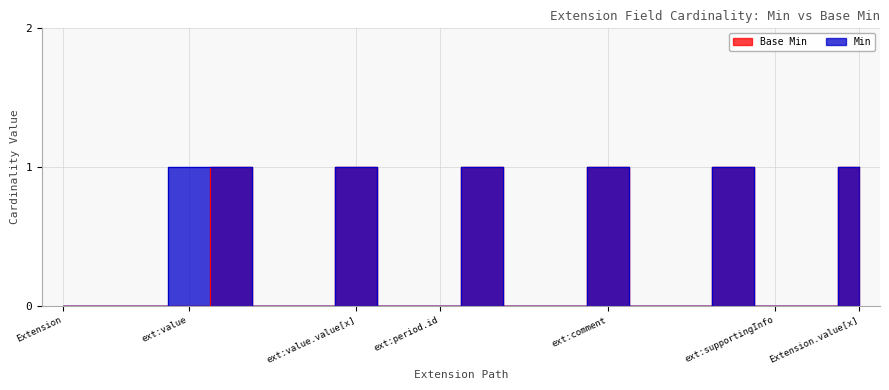

What is the maximum value shown in the chart?

1